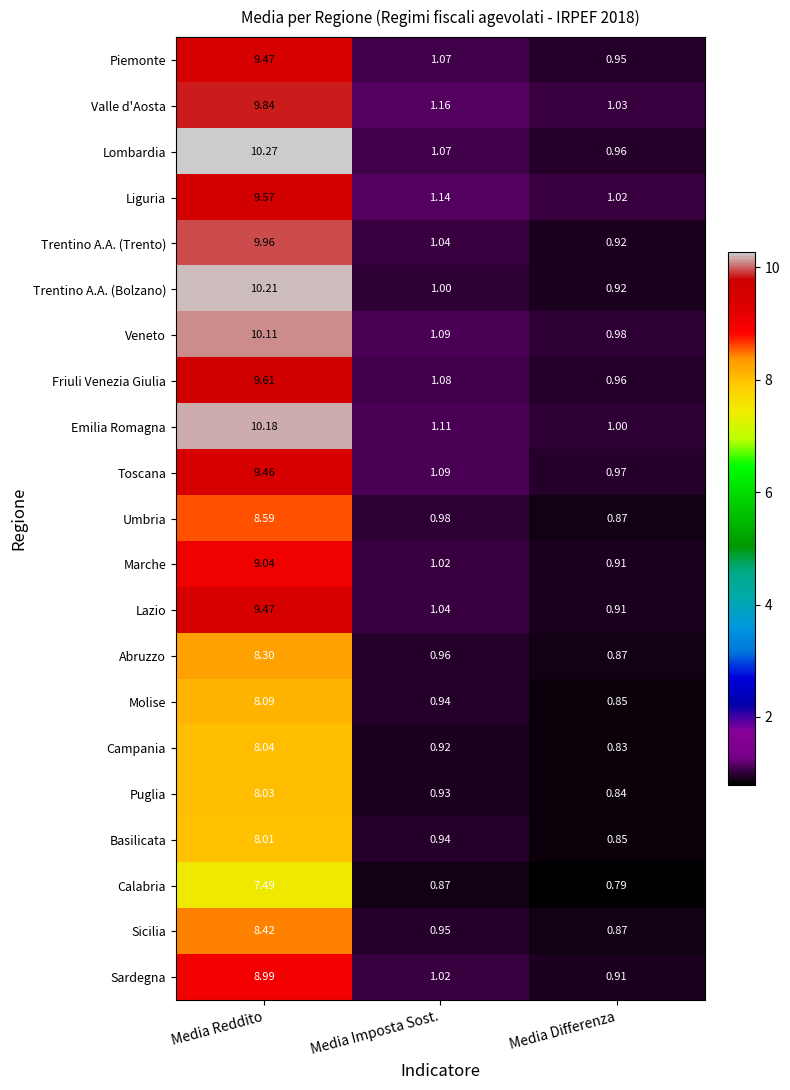

Where is Toscana nearest to the value 5?

Media Imposta Sost.